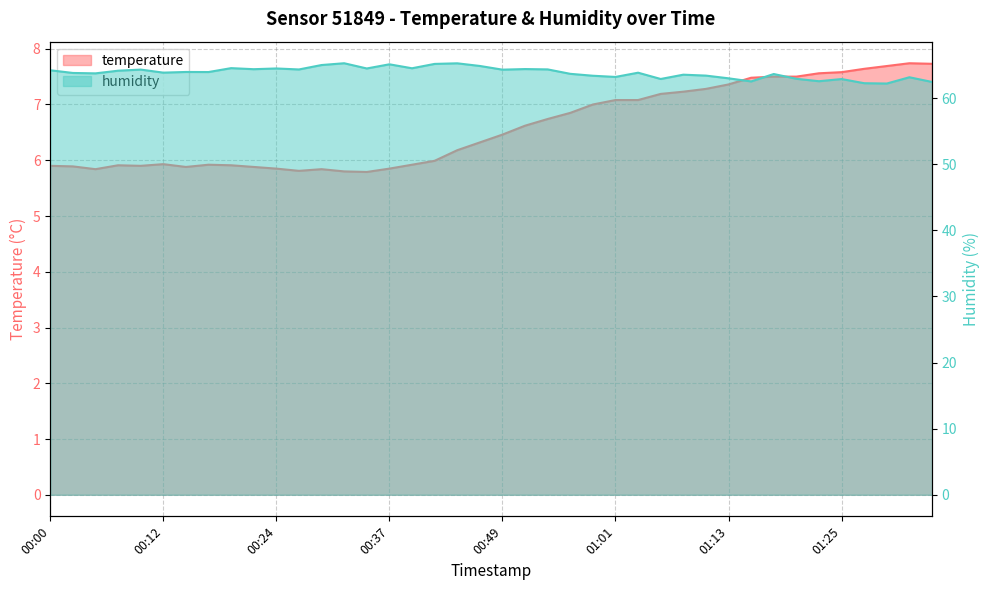

What is the difference between the highest and lowest values at 01:18?

56.2